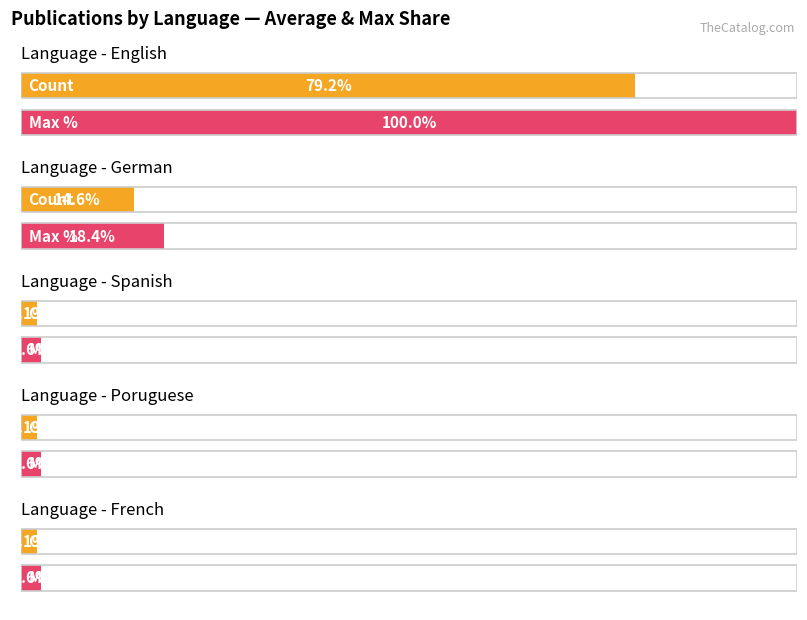

Rank the categories by value from lowest to highest.

Spanish, Poruguese, French, German, English